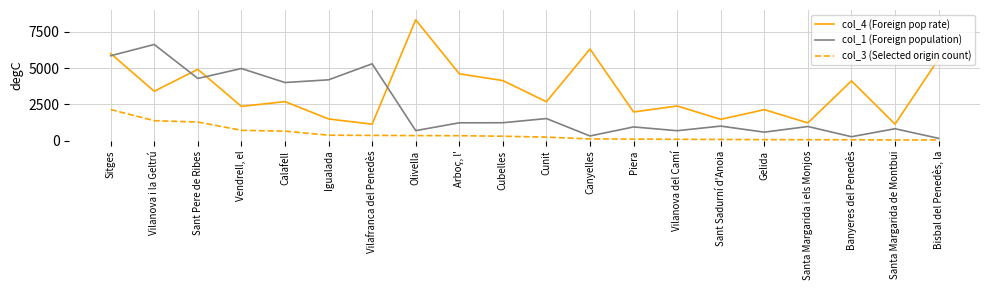

Which series has the largest total across all categories?

col_4 (Foreign pop rate)